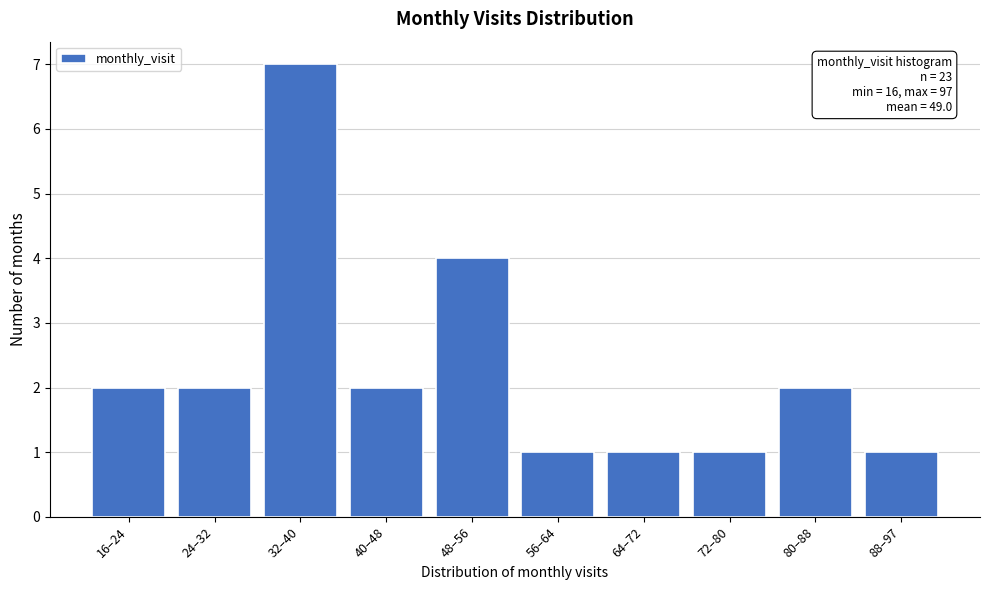

Reading right to left, extract all data points from this chart.

88–97=1	80–88=2	72–80=1	64–72=1	56–64=1	48–56=4	40–48=2	32–40=7	24–32=2	16–24=2